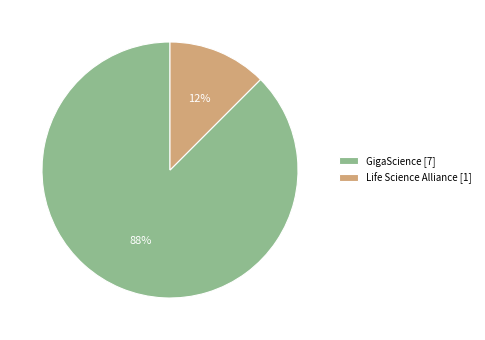

Which category has the smallest portion of the pie?

Life Science Alliance